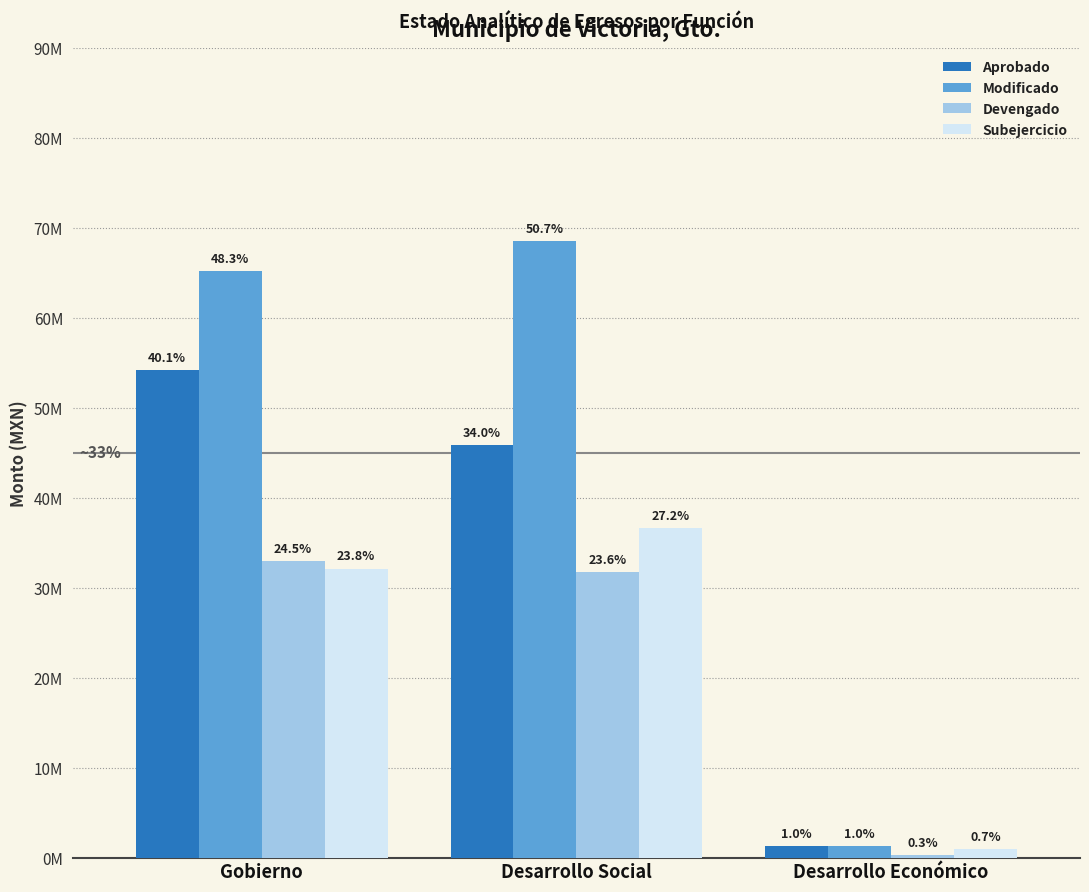

Are the bars horizontal?

No